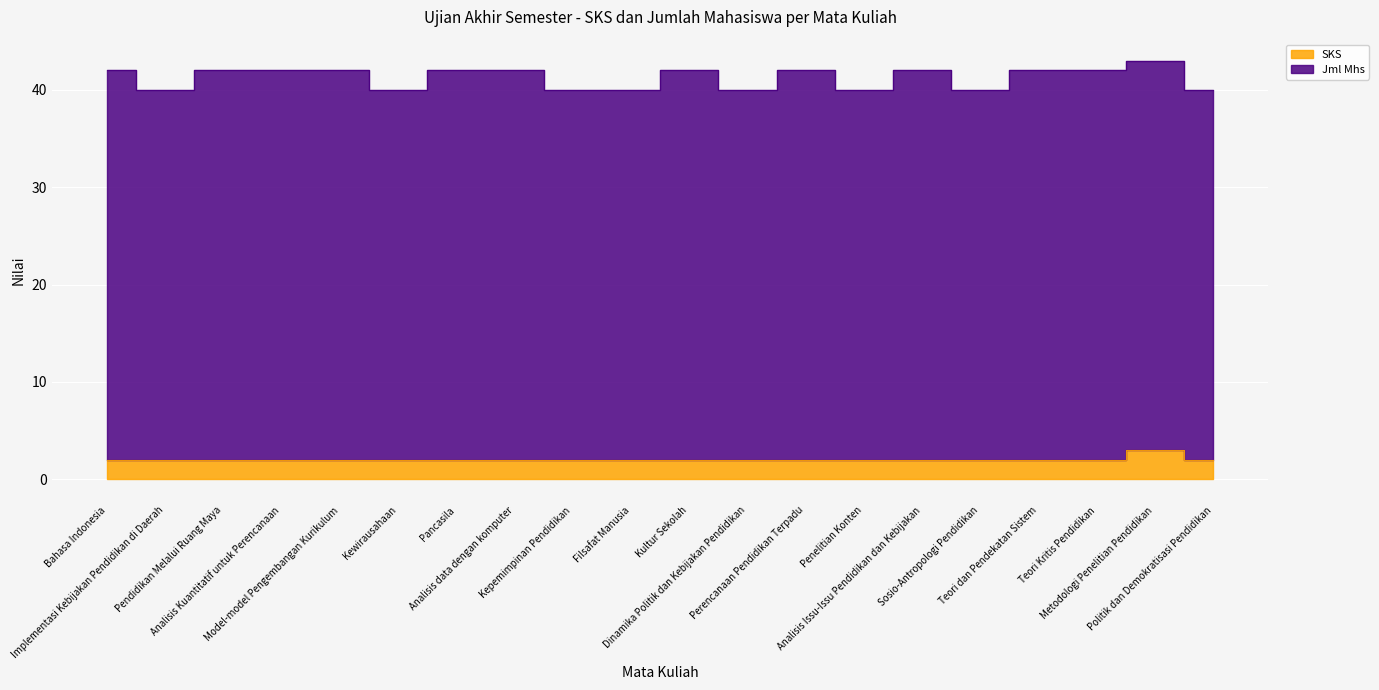

At which category does the data reach its first local peak?

Metodologi Penelitian Pendidikan